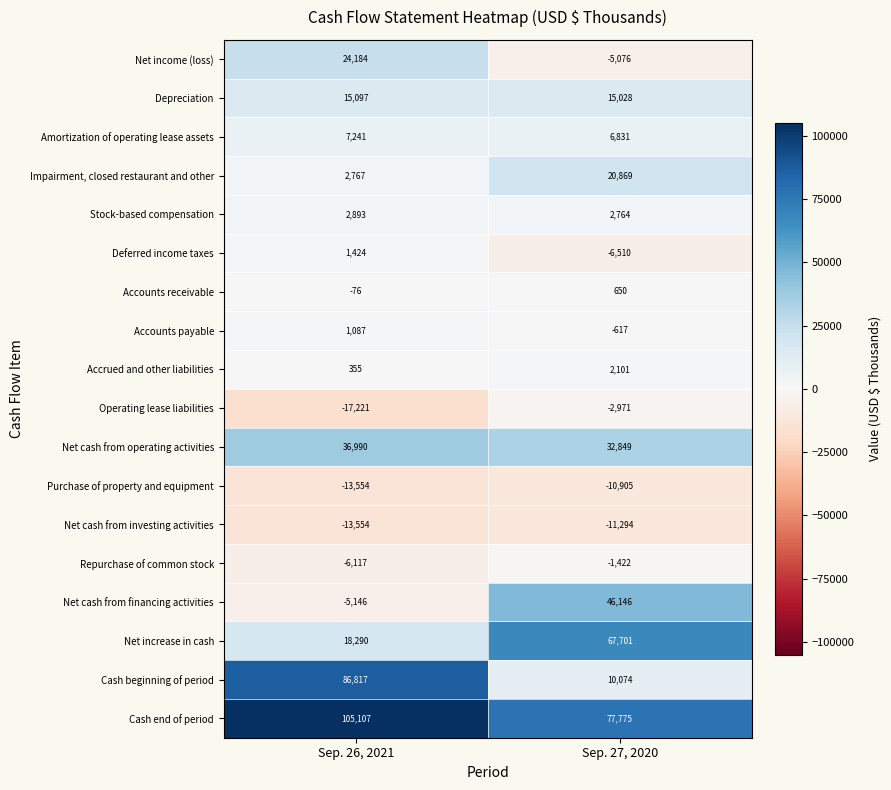

The value of Impairment, closed restaurant and other at Sep. 26, 2021 is 2767. True or false?

True